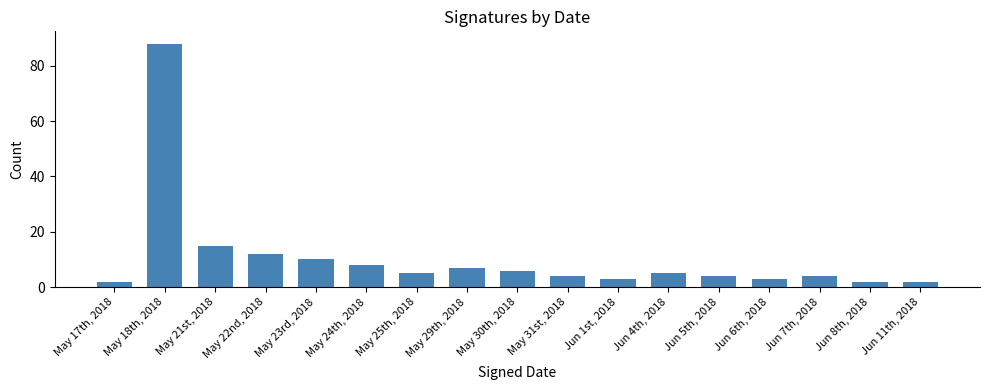

Reading left to right, transcribe all the data shown in this chart.

May 17th, 2018=2	May 18th, 2018=88	May 21st, 2018=15	May 22nd, 2018=12	May 23rd, 2018=10	May 24th, 2018=8	May 25th, 2018=5	May 29th, 2018=7	May 30th, 2018=6	May 31st, 2018=4	Jun 1st, 2018=3	Jun 4th, 2018=5	Jun 5th, 2018=4	Jun 6th, 2018=3	Jun 7th, 2018=4	Jun 8th, 2018=2	Jun 11th, 2018=2